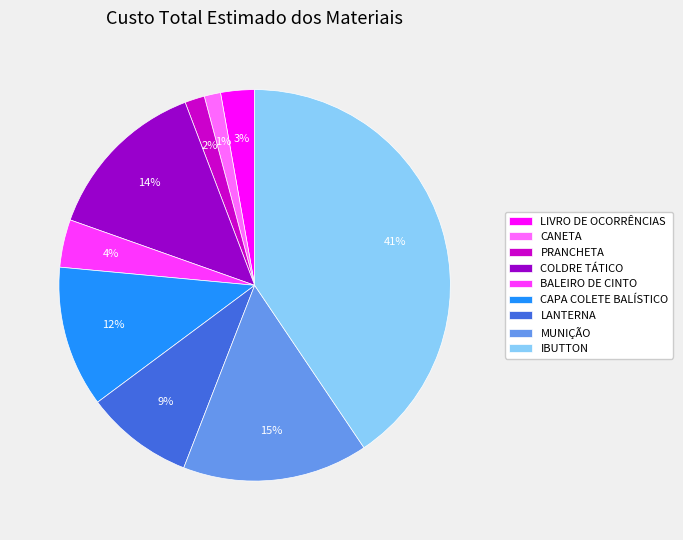

Is there a majority slice in this chart?

No